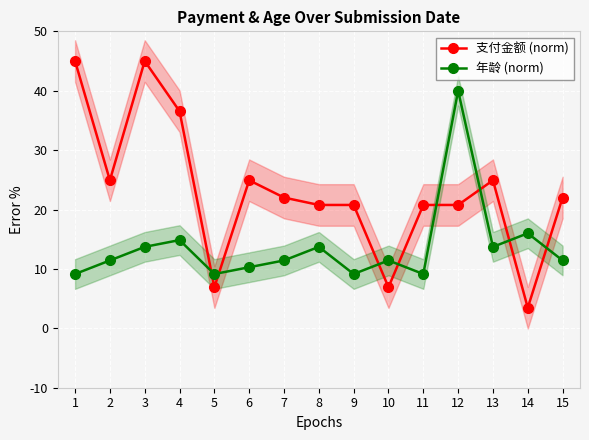

Where do 年龄 (norm) and 支付金额 (norm) first cross each other?

4 and 5